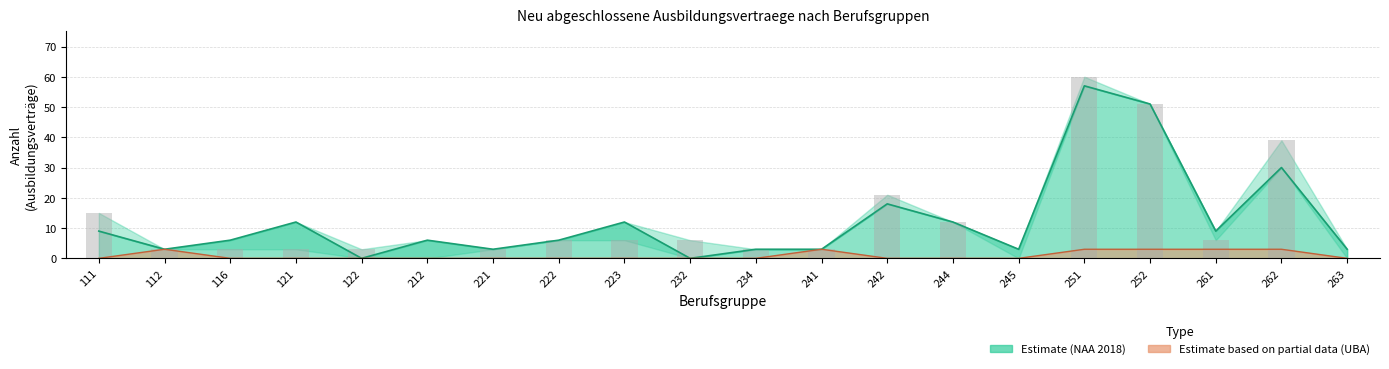

What is the difference between the maximum and minimum values in the UBA_2017 series?

3